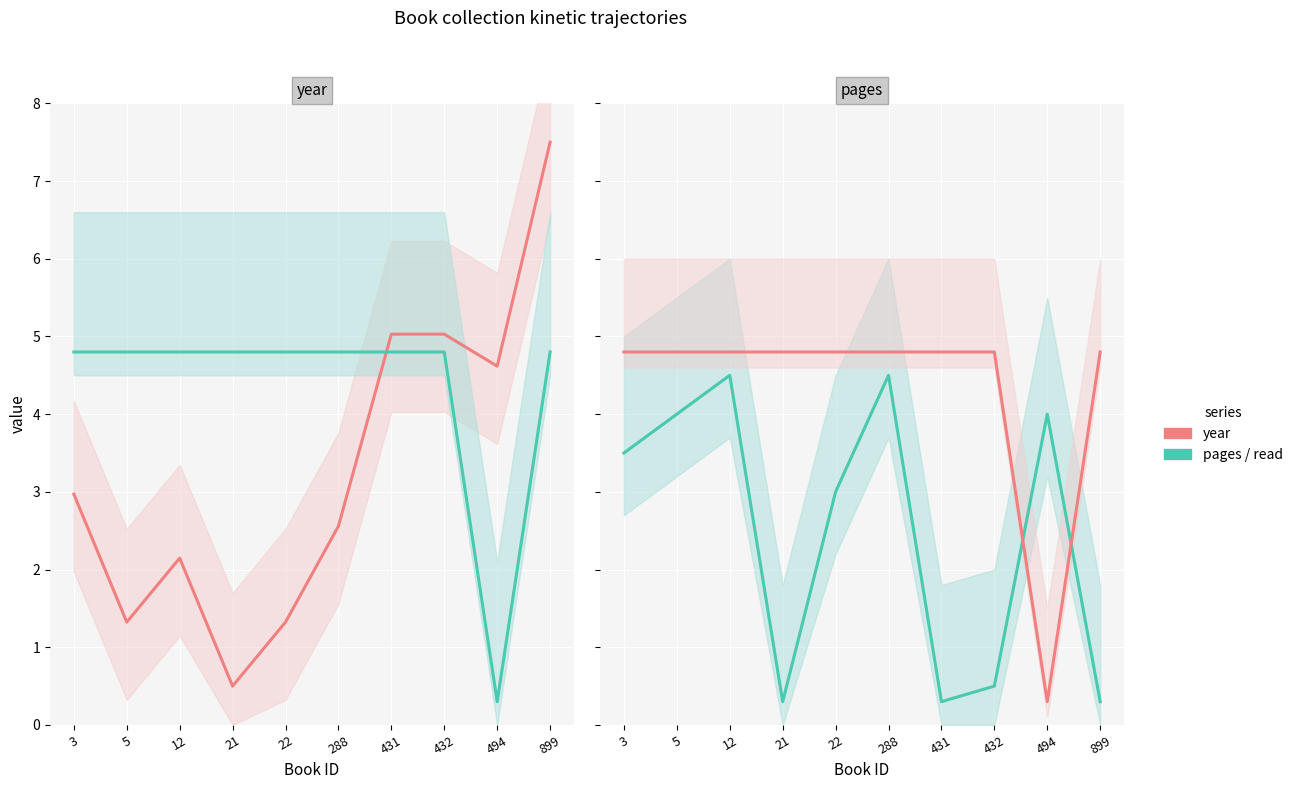

Which series changed the most between 12 and 431?

pages